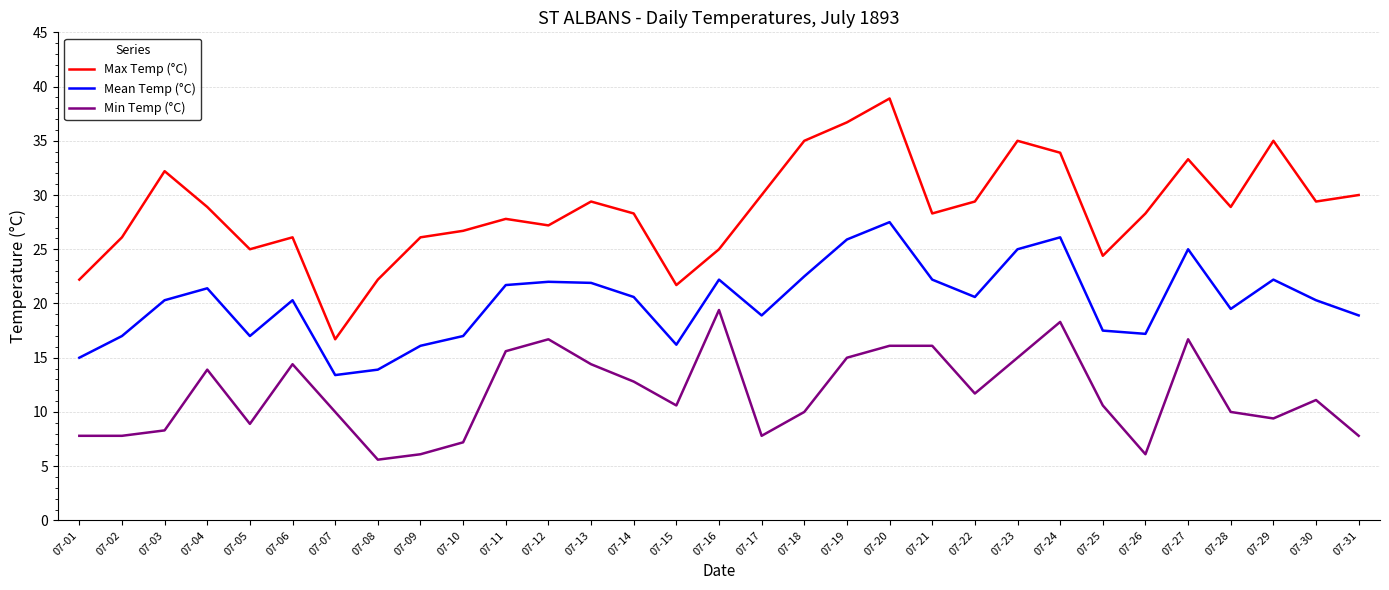

True or false: Min Temp (°C) and Mean Temp (°C) cross at least once.

False